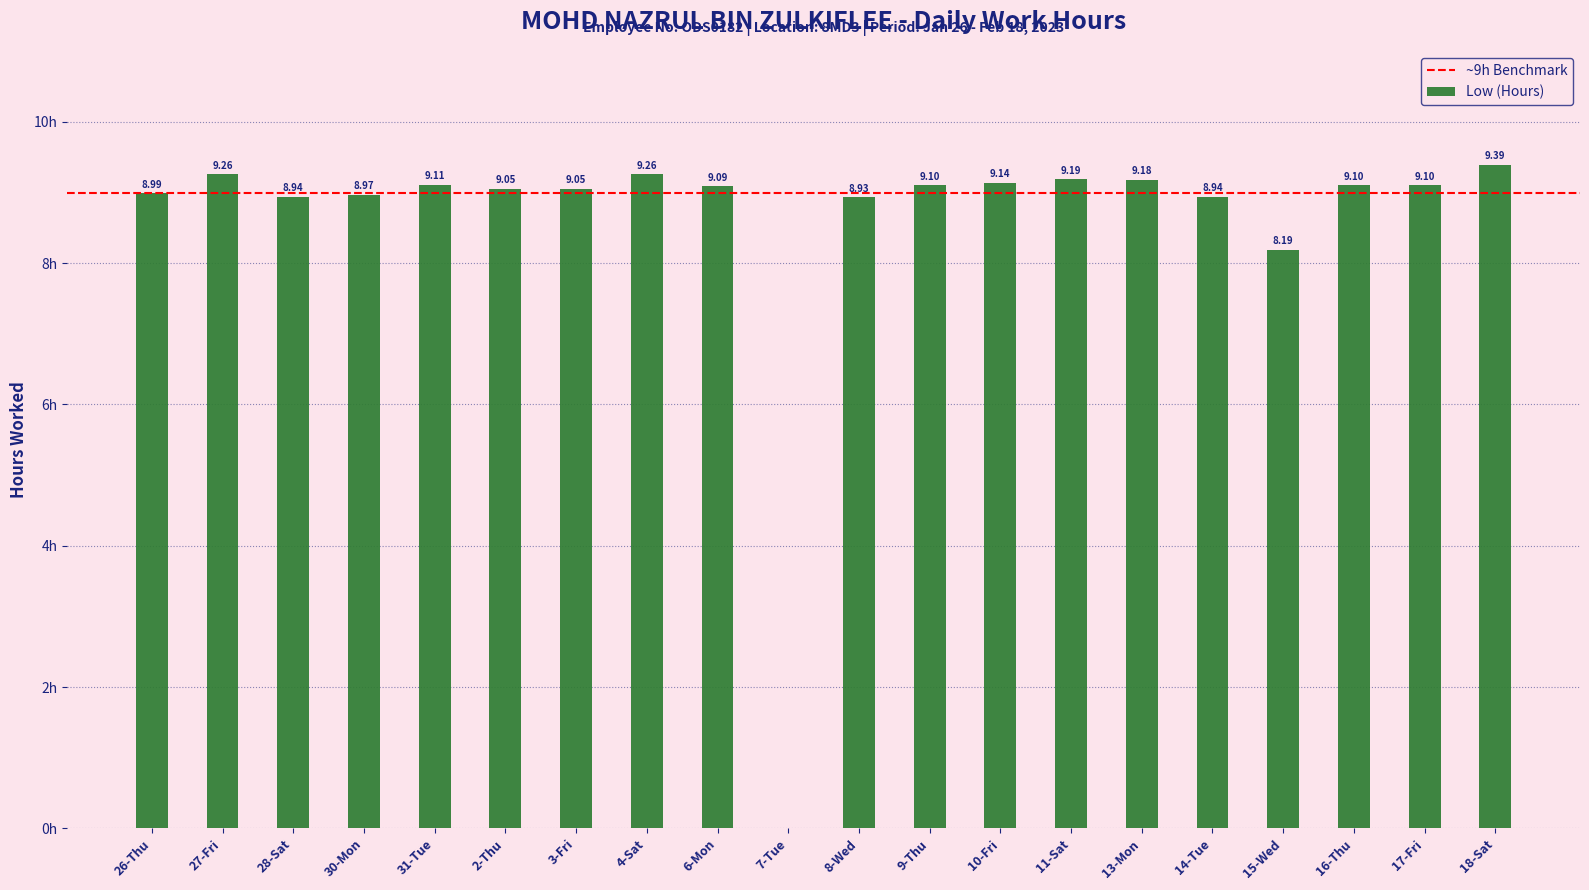

Which has a higher value, 3-Fri or 18-Sat?

18-Sat